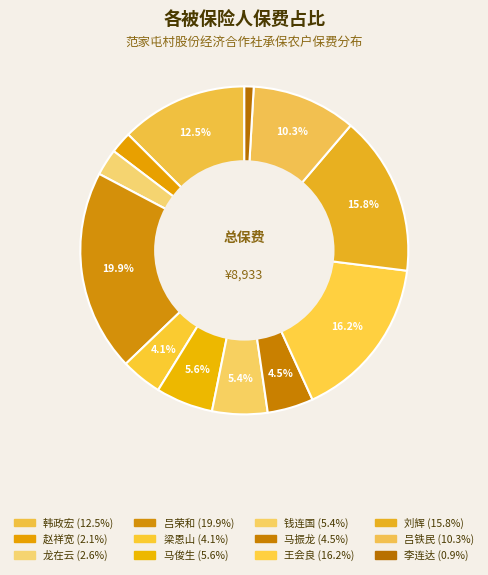

Is it true that 马俊生 is 6% of the pie?

True